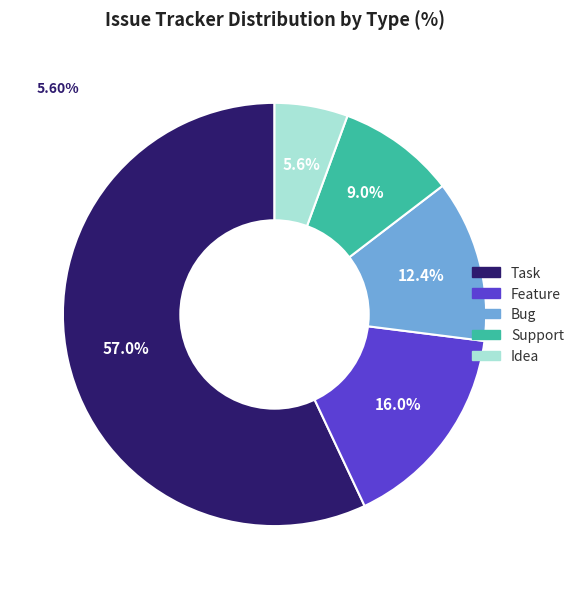

Is it true that Feature is 7% of the pie?

False